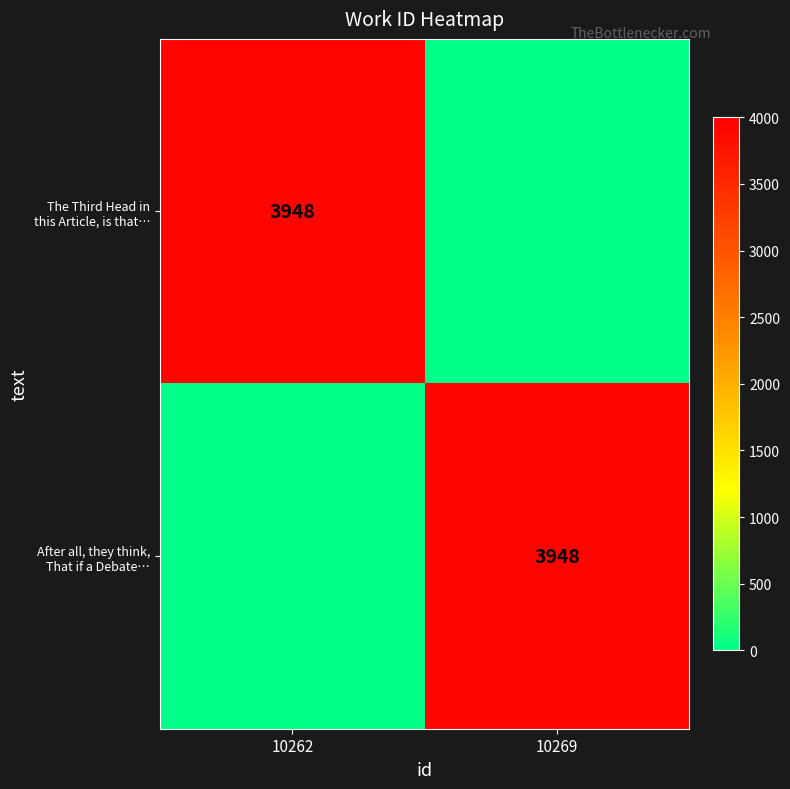

The The Third Head in this Article, is that… series shows 1582 at 10269. True or false?

False